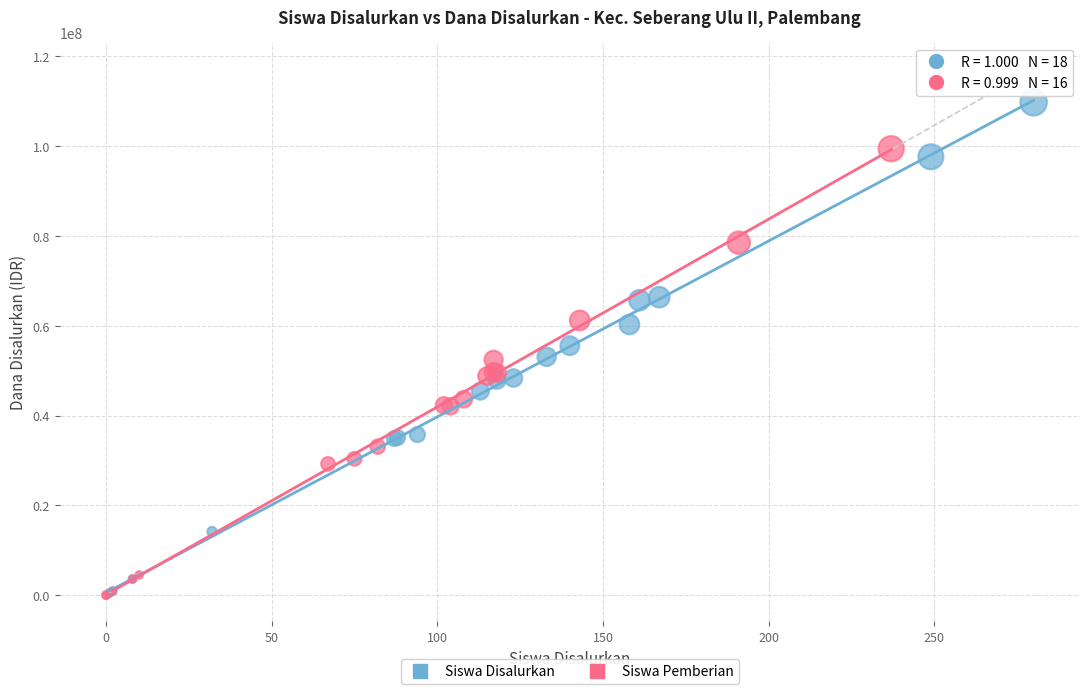

Which series has the largest Y range (max minus min)?

Siswa Disalurkan